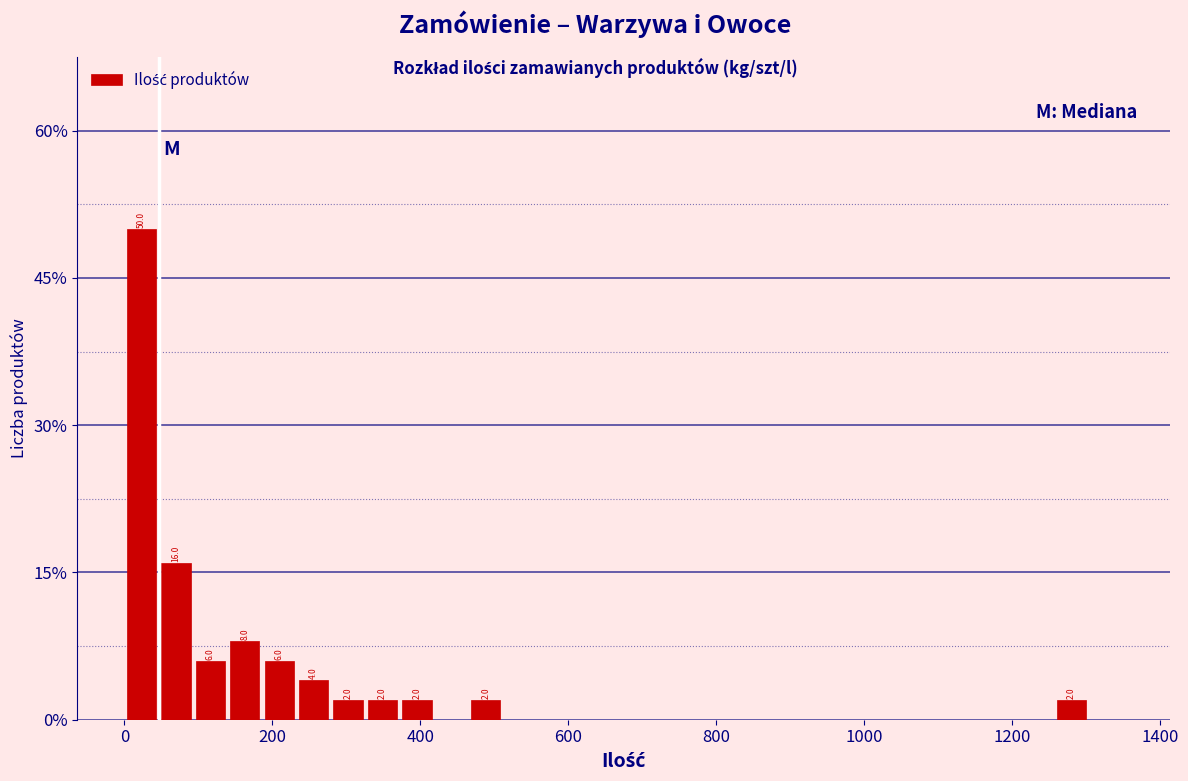

Read against the x-axis, roughly where is the centre of the tallest bar?

20